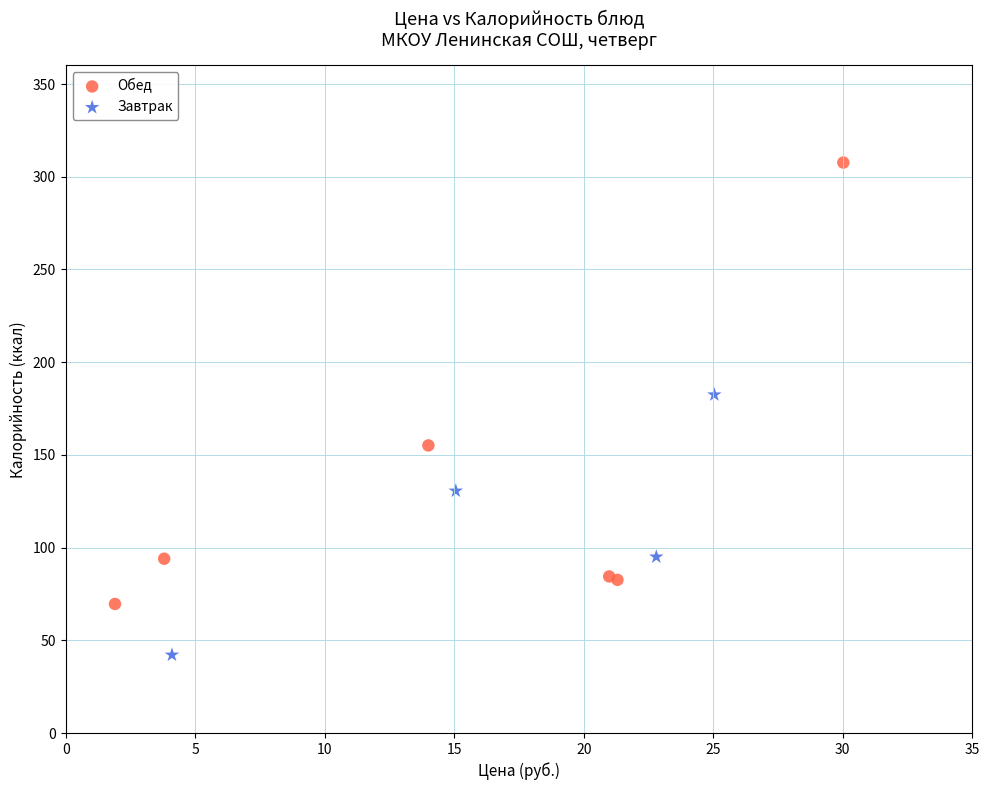

Which series has the widest spread of Y values?

Обед